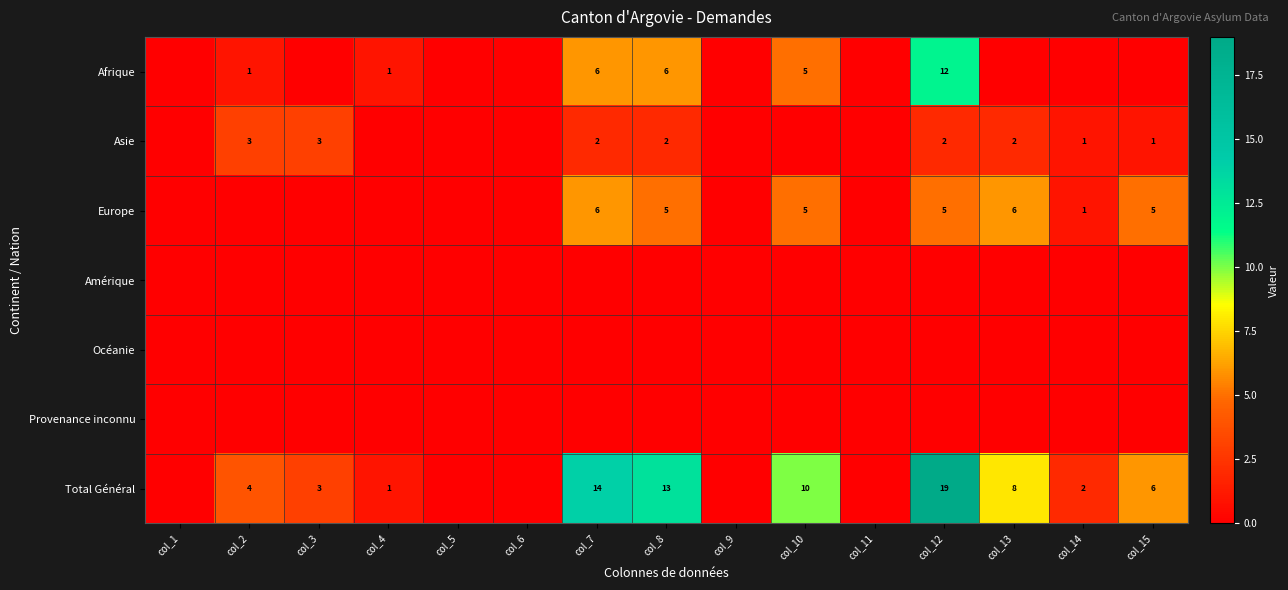

The Asie series shows 1 at col_7. True or false?

False